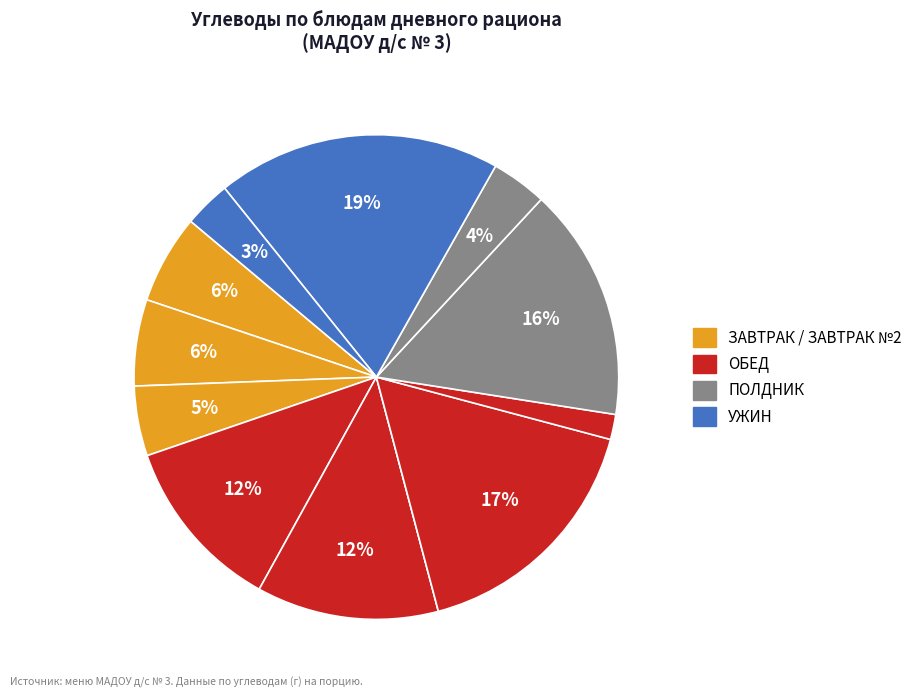

Which slice is the smallest?

БУЛЬОН куриный